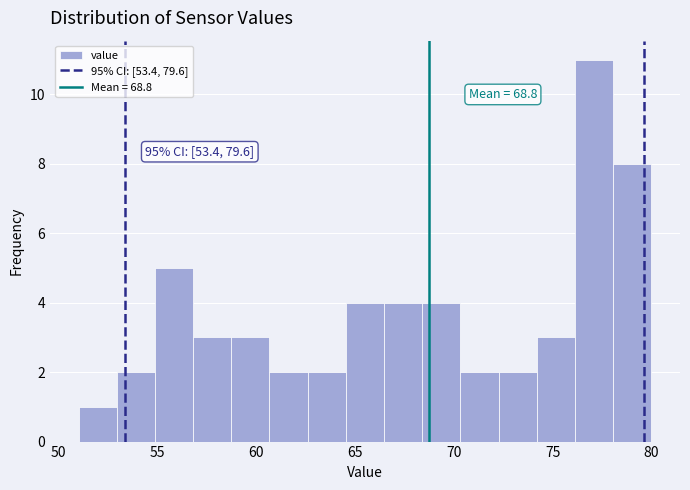

Around what value on the x-axis is the tallest bar? Give the approximate position of its centre, as read against the axis.

77.0